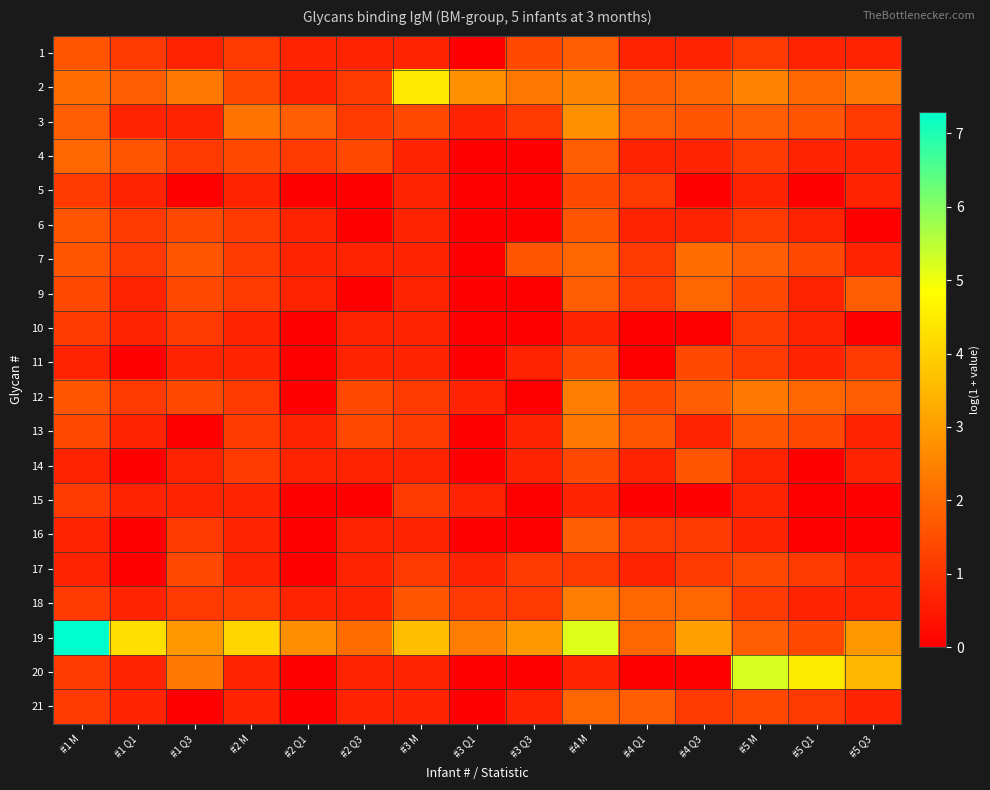

At how many categories does at least one series exceed 0?

15